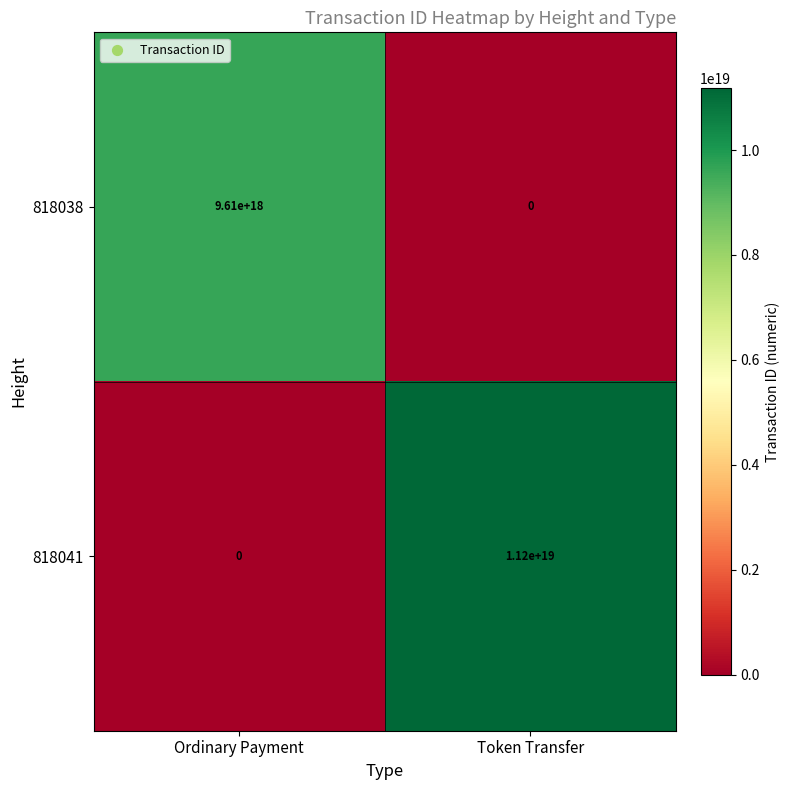

Which label corresponds to the largest value in the chart?

Token Transfer